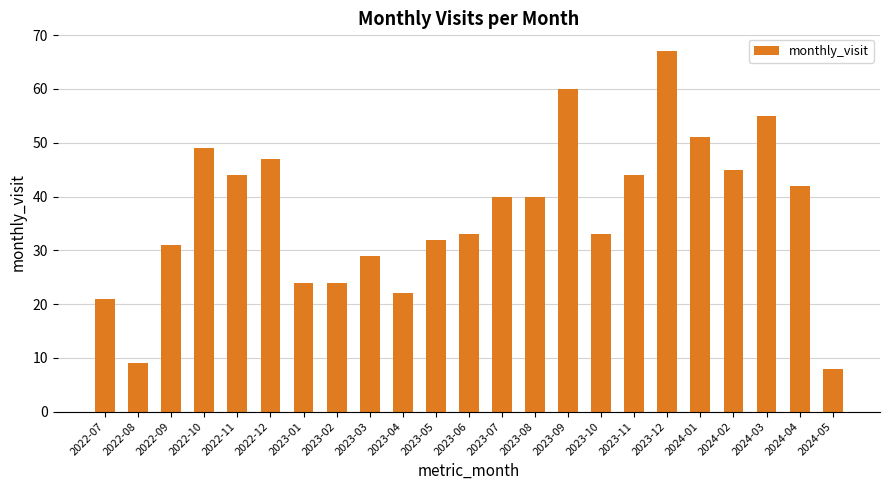

Reading left to right, extract all data points from this chart.

2022-07=21	2022-08=9	2022-09=31	2022-10=49	2022-11=44	2022-12=47	2023-01=24	2023-02=24	2023-03=29	2023-04=22	2023-05=32	2023-06=33	2023-07=40	2023-08=40	2023-09=60	2023-10=33	2023-11=44	2023-12=67	2024-01=51	2024-02=45	2024-03=55	2024-04=42	2024-05=8